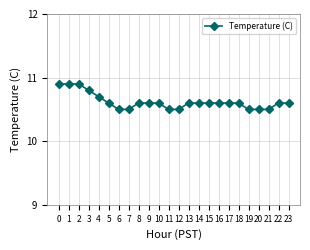

What is the change in value from 10 to 20?

-0.1